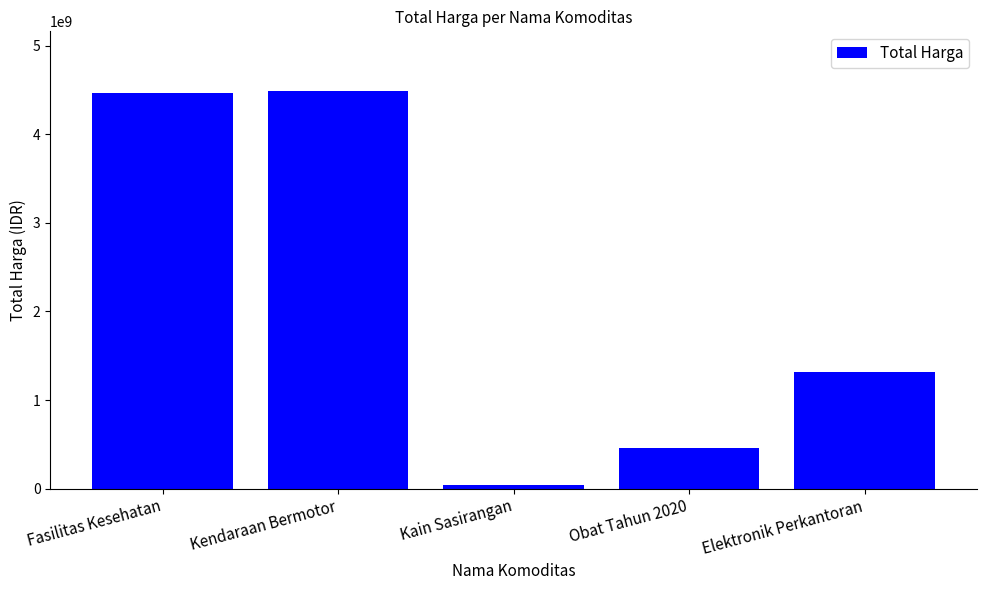

Between Kain Sasirangan and Fasilitas Kesehatan, which is larger?

Fasilitas Kesehatan